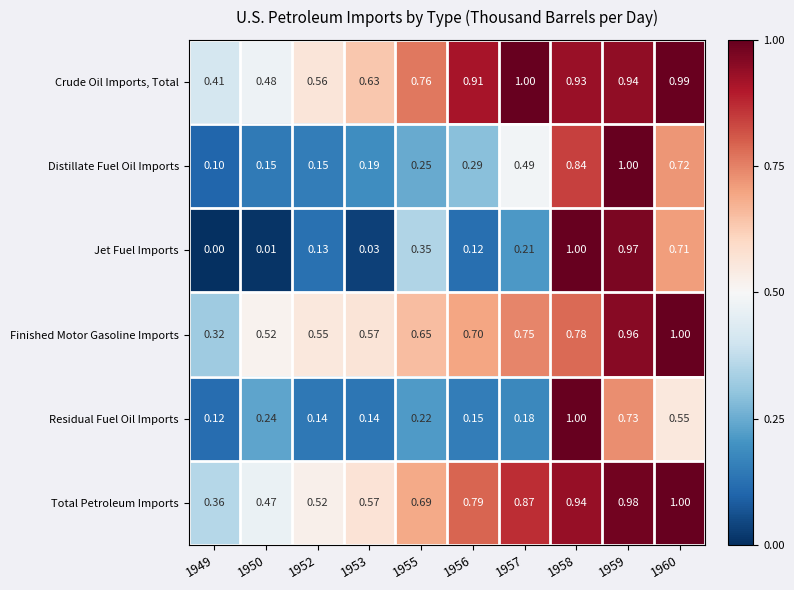

Which series has the largest total across all categories?

Crude Oil Imports, Total